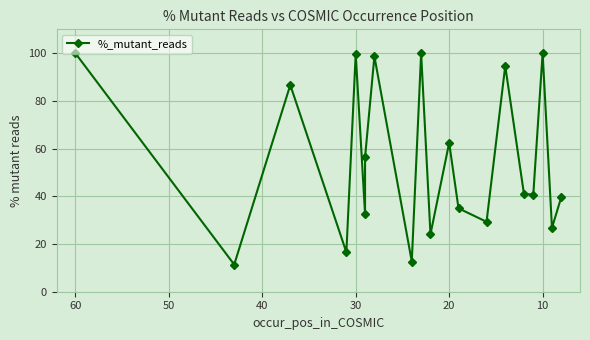

Reading right to left, transcribe all the data shown in this chart.

39.7	26.8	100.0	40.7	41.1	94.6	29.3	35.0	62.4	24.1	100.0	12.7	98.7	56.3	32.6	99.7	16.5	86.7	11.4	100.0